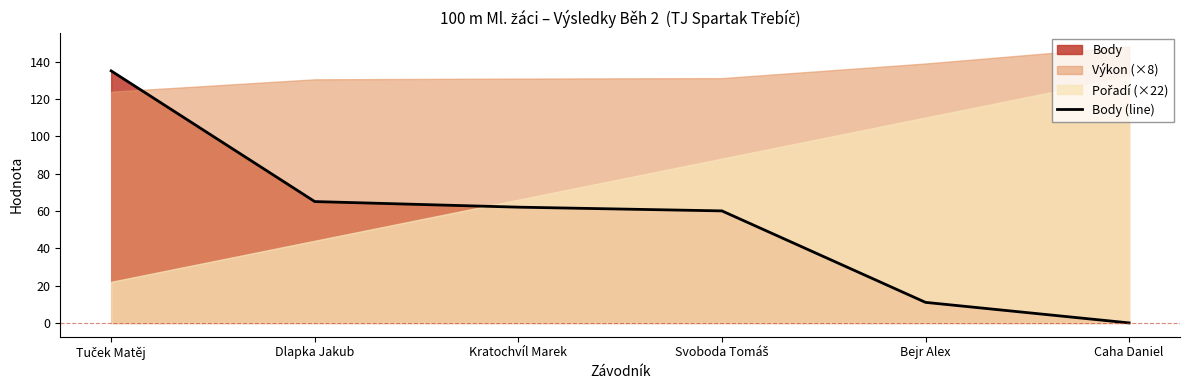

Rank the categories by value from highest to lowest.

Tuček Matěj, Dlapka Jakub, Kratochvíl Marek, Svoboda Tomáš, Bejr Alex, Caha Daniel